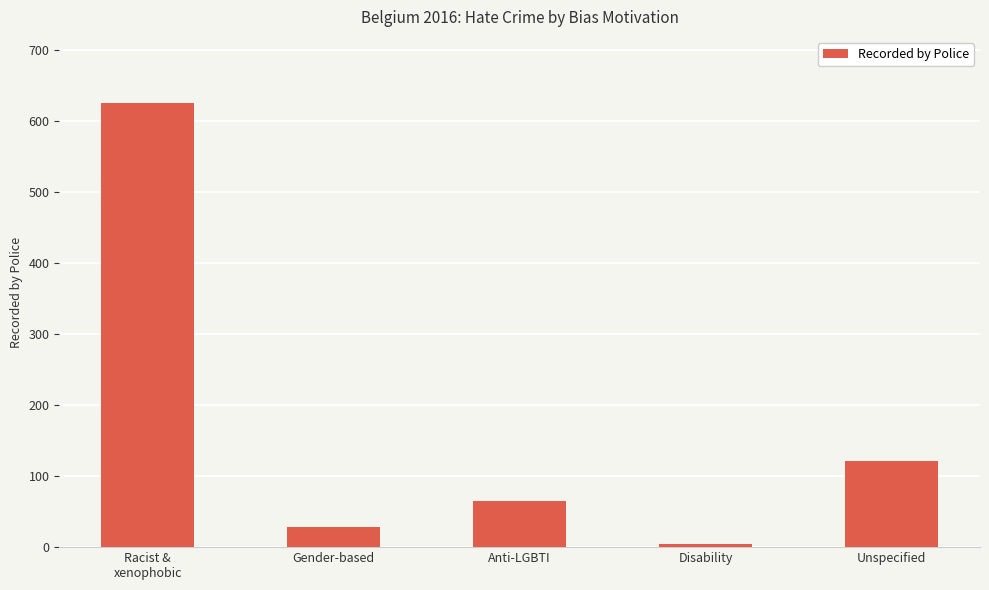

What is the difference between the maximum and minimum values?

620